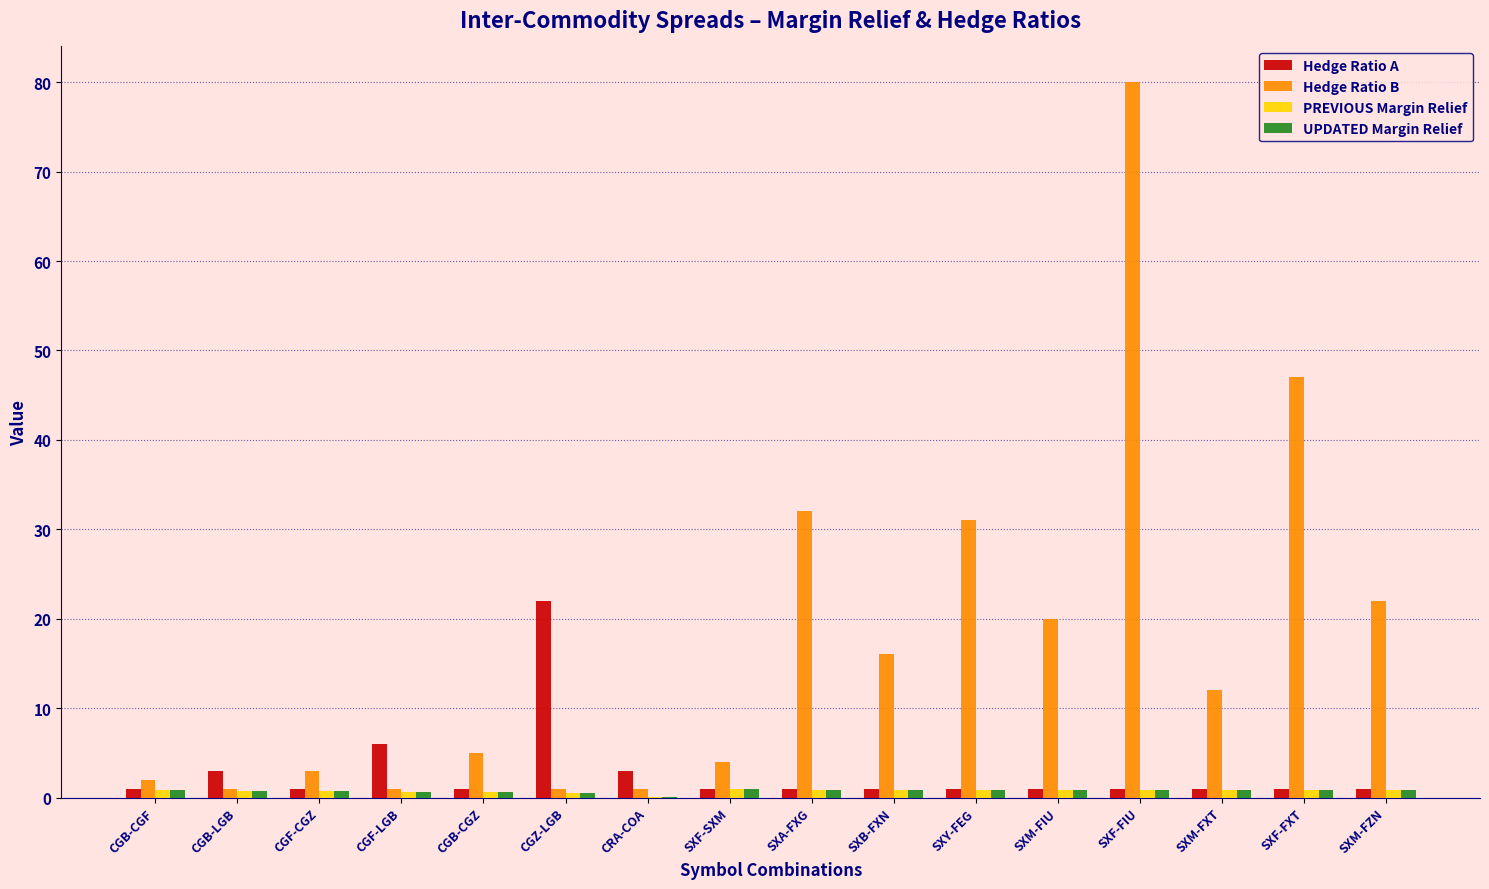

Which series has the largest range (max minus min)?

Hedge Ratio B